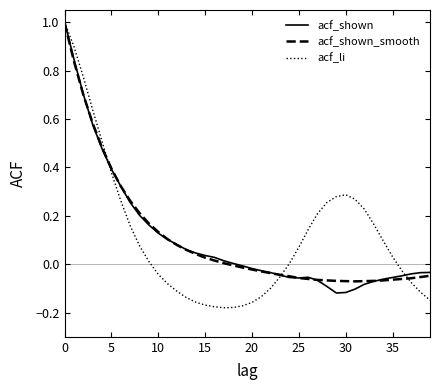

Which series has the largest range (max minus min)?

acf_li